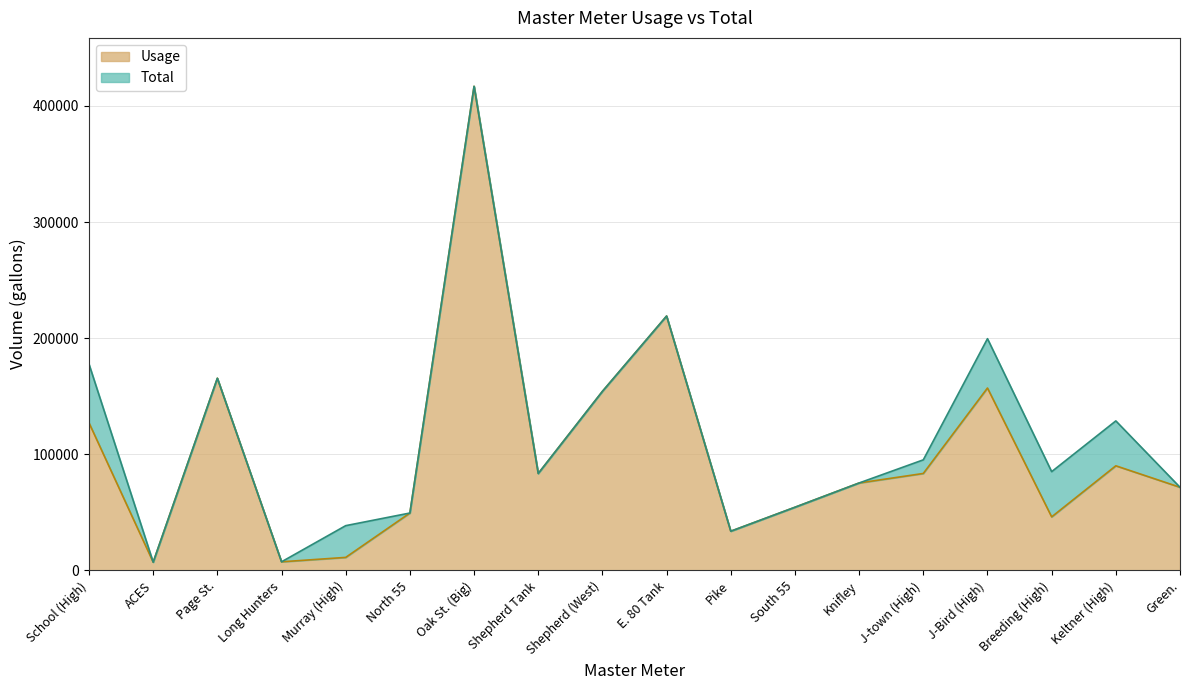

Between Keltner (High) and Green., which is larger?

Keltner (High)